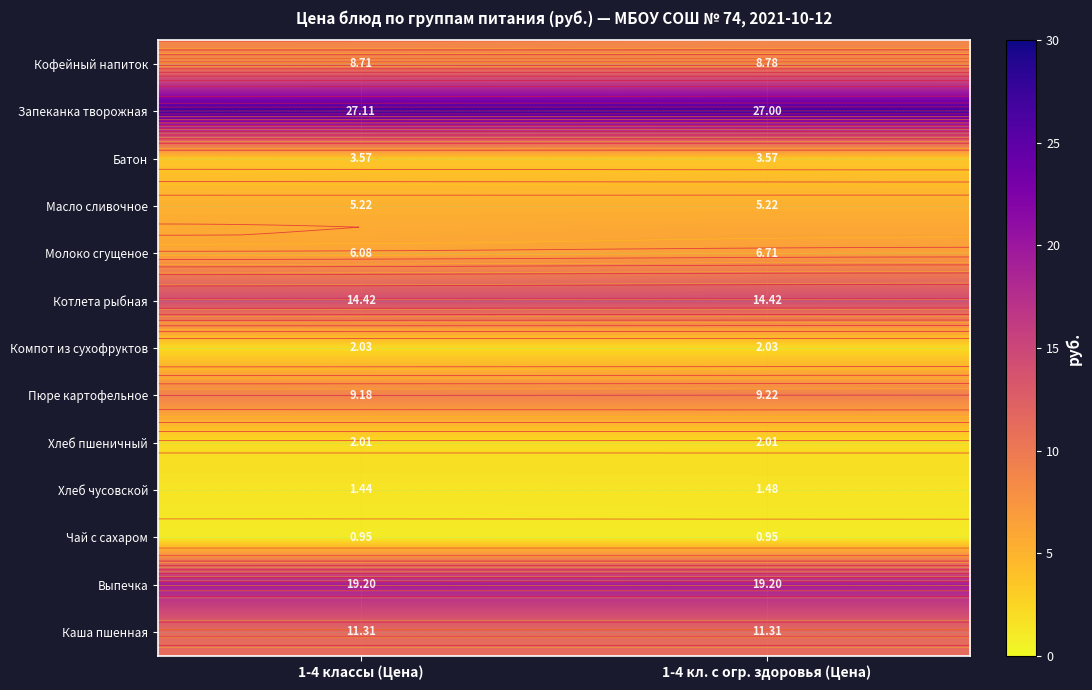

What is the spread (max minus min) of values at 1-4 кл. с огр. здоровья (Цена)?

26.1